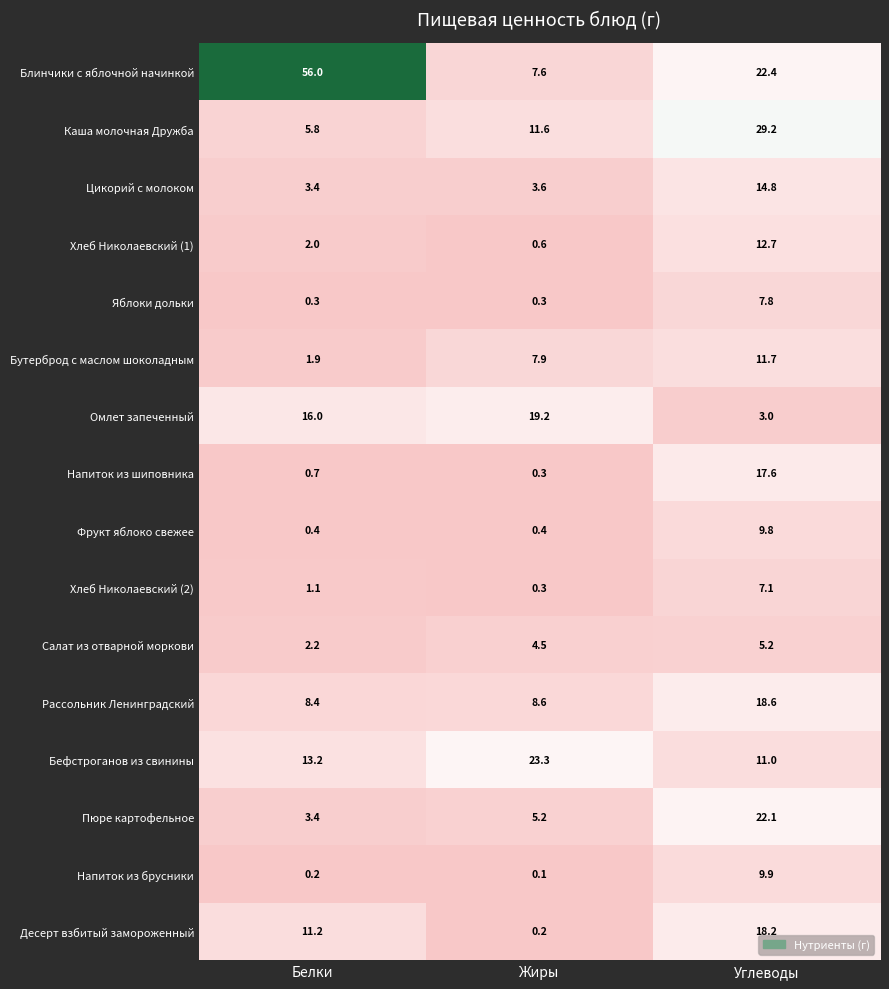

True or false: Рассольник Ленинградский has a value of 8.6 at Жиры.

True